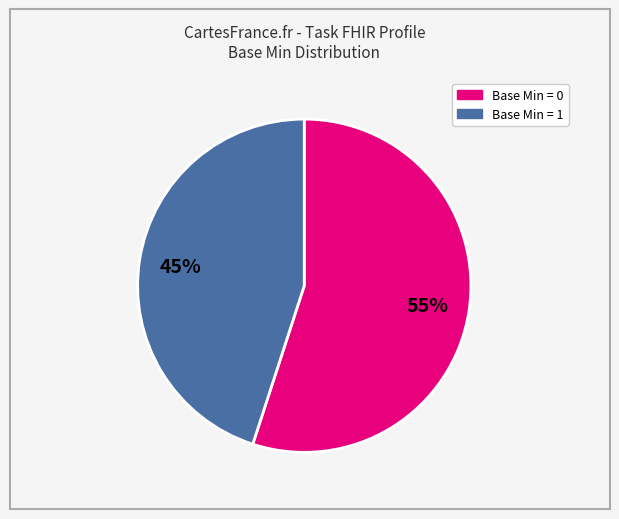

To the nearest percent, what is the difference between the largest and smallest slice percentages?

10%